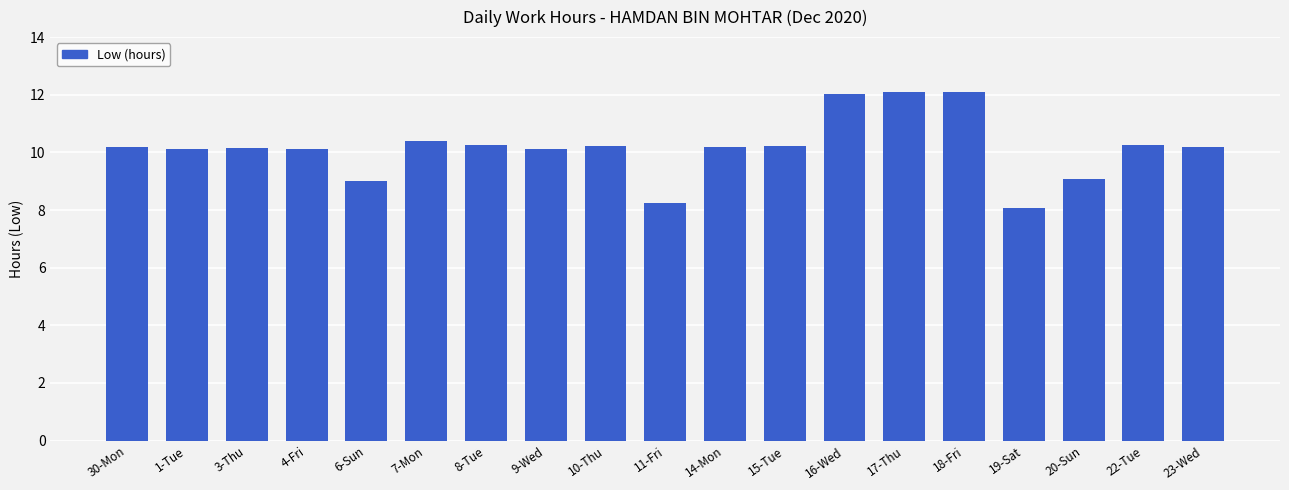

What is the minimum value shown in the chart?

8.1